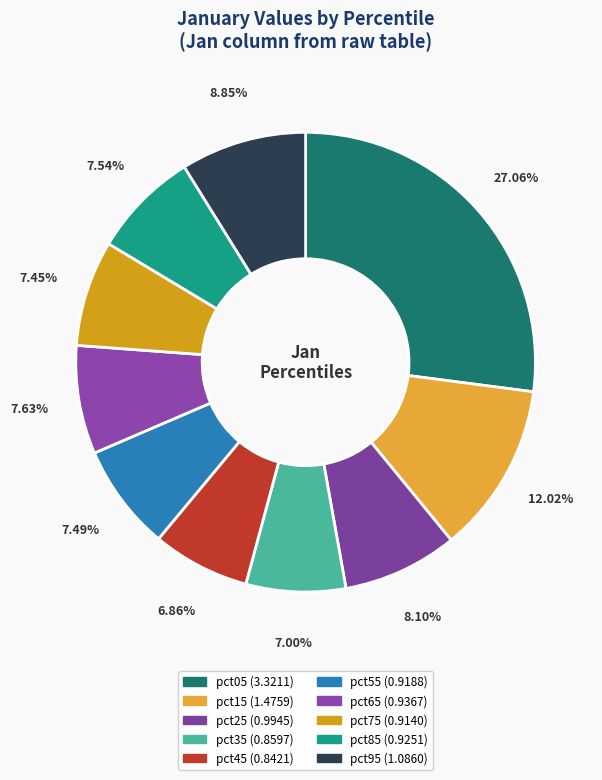

How many slices are in this pie chart?

10